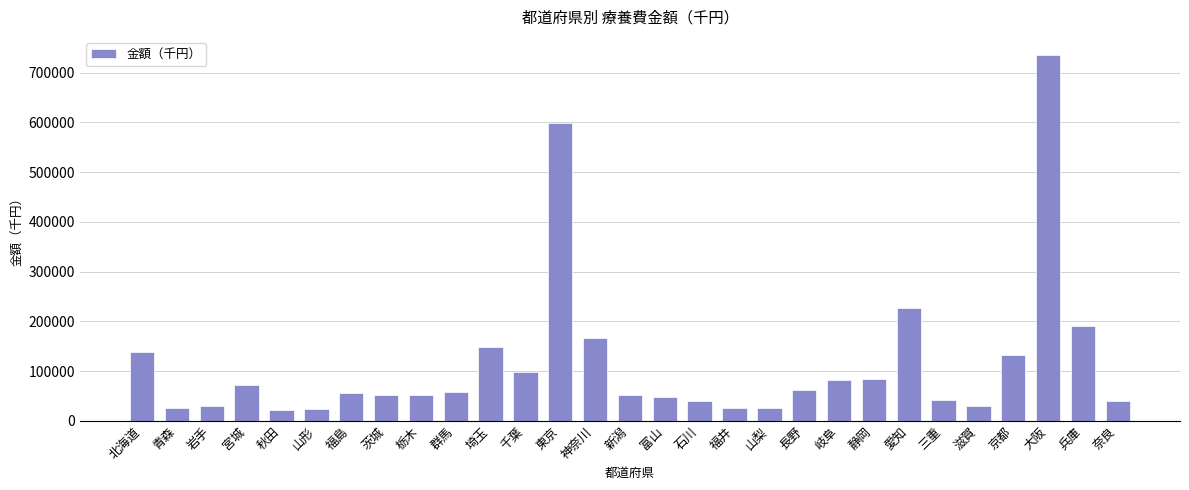

What is the difference between the second highest and second lowest values?

574158.7